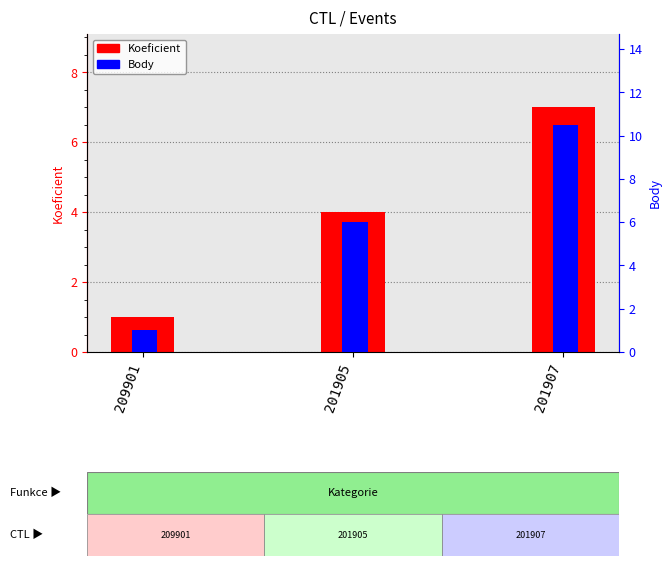

Rank the series at 209901 from lowest to highest value.

Koeficient, Body